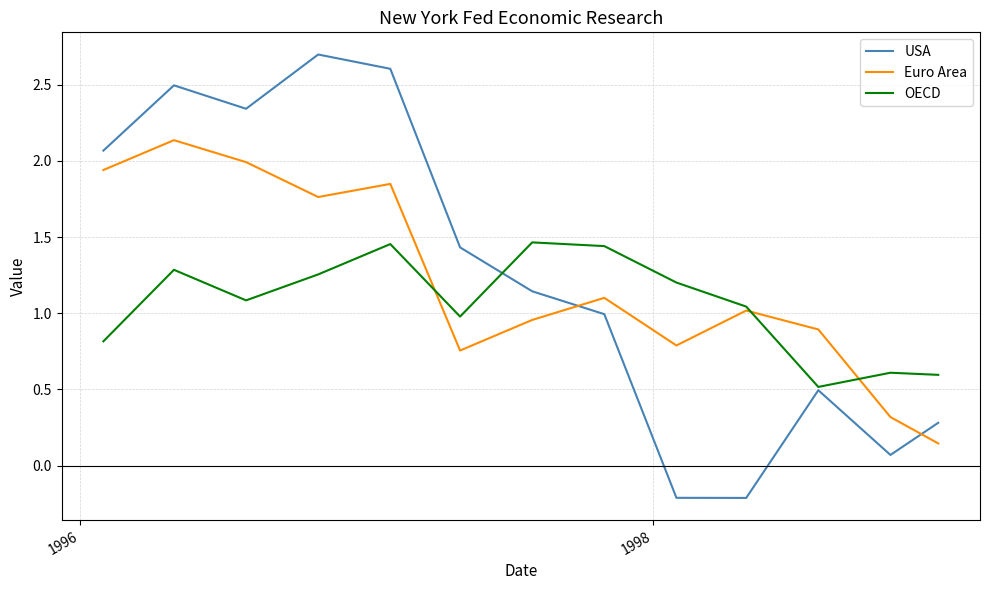

Which series has the largest range (max minus min)?

USA